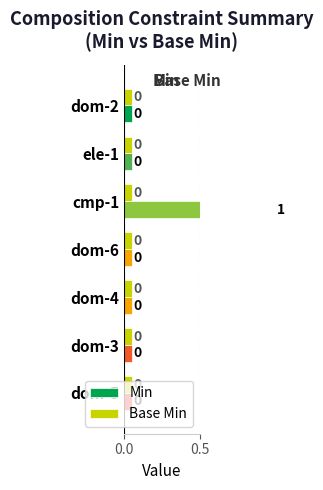

How many data points does each series have?

7